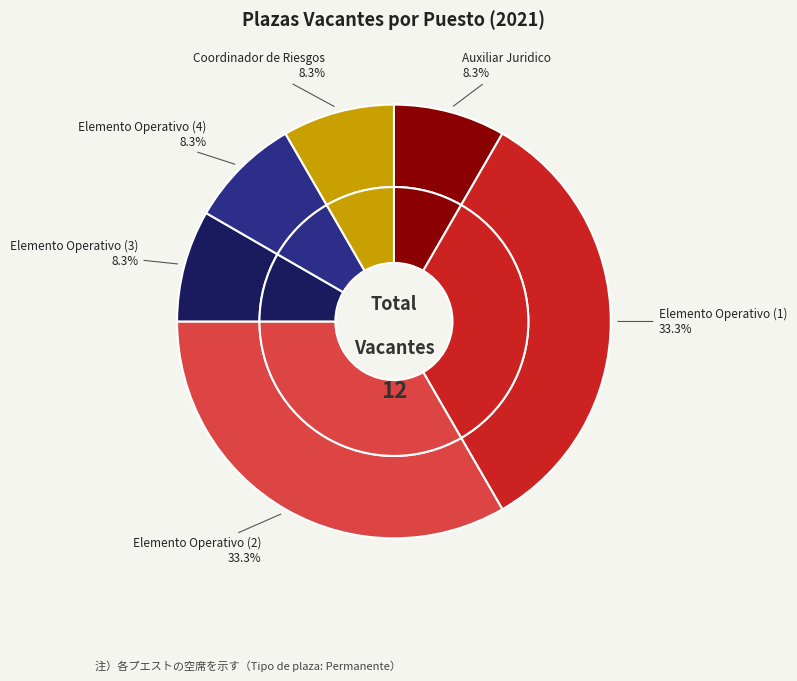

Does Elemento Operativo (2) represent more than half of the total?

No